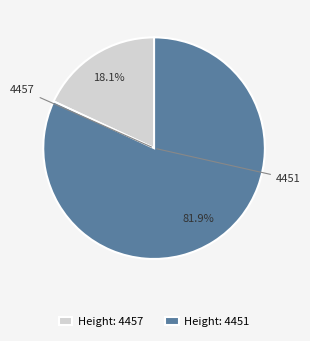

Rank the categories by value from highest to lowest.

Height: 4451, Height: 4457